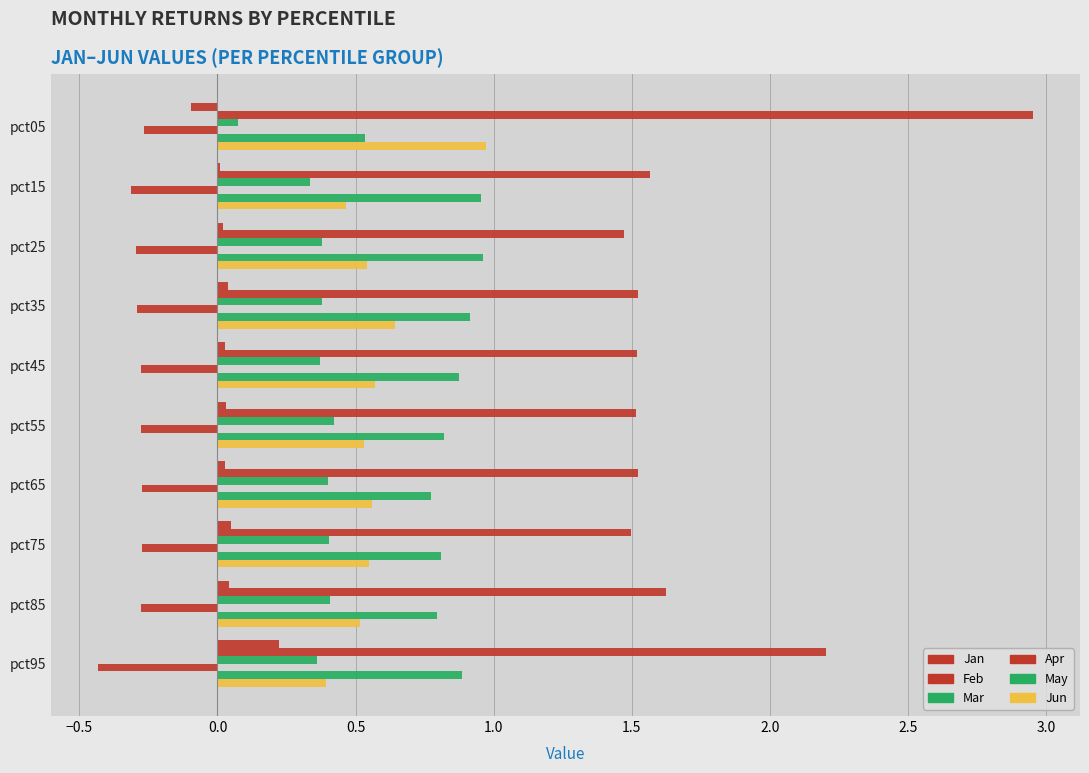

Count the number of data series in this chart.

6